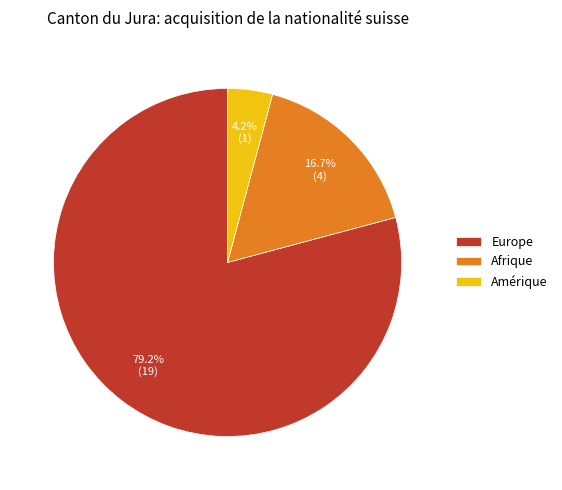

What is the smallest slice in the pie chart?

Amérique